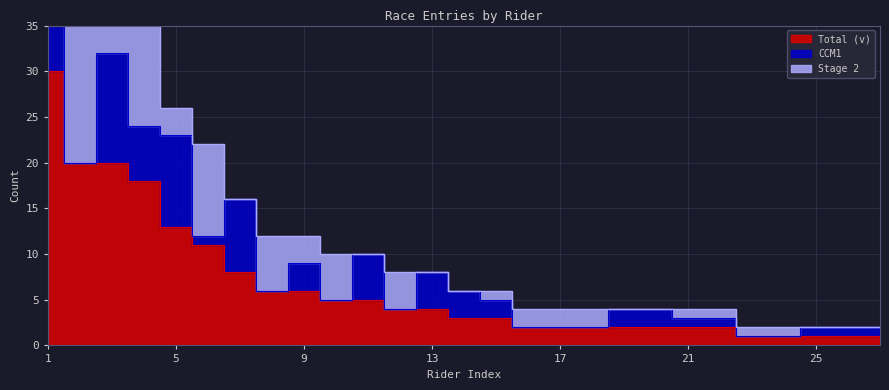

At which category does CCM1 reach its first local peak?

3